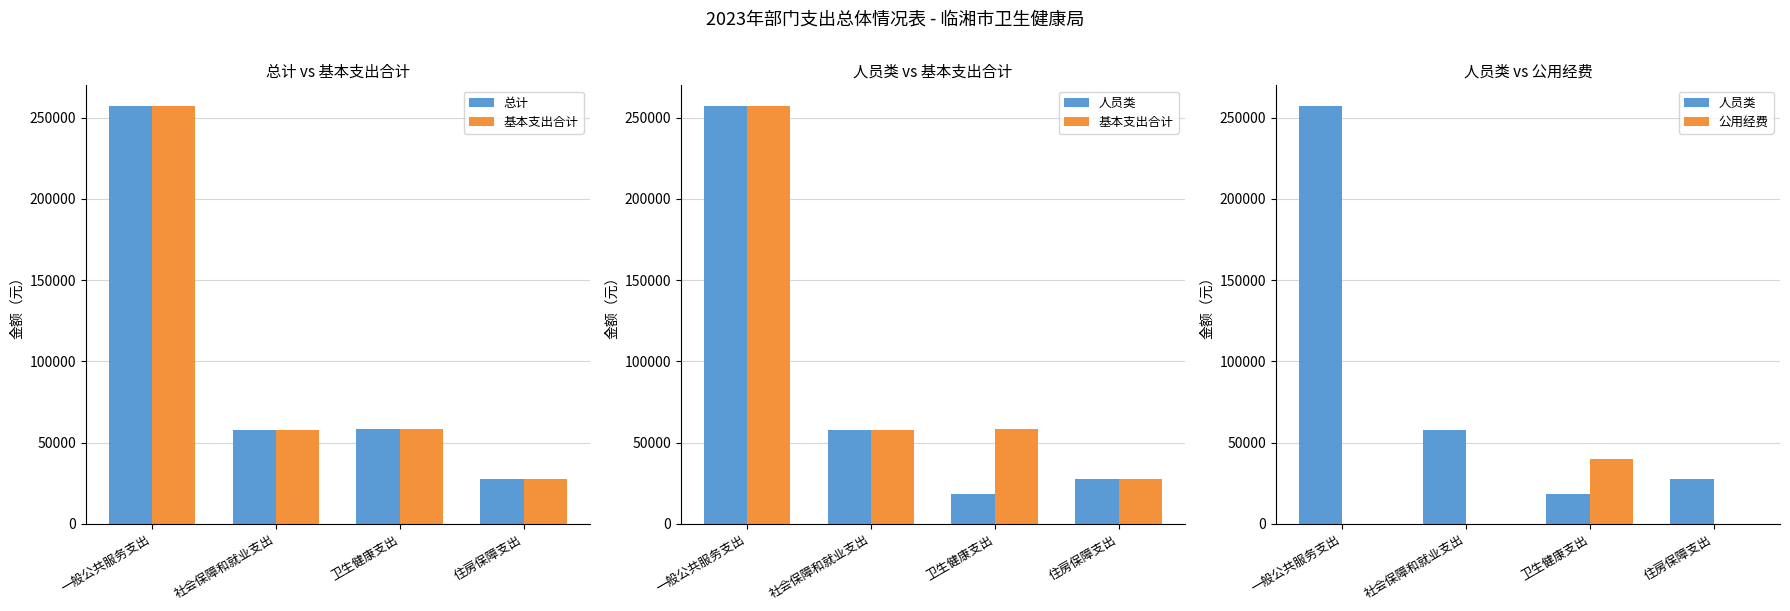

The 基本支出合计 series shows 452233.8 at 一般公共服务支出. True or false?

False